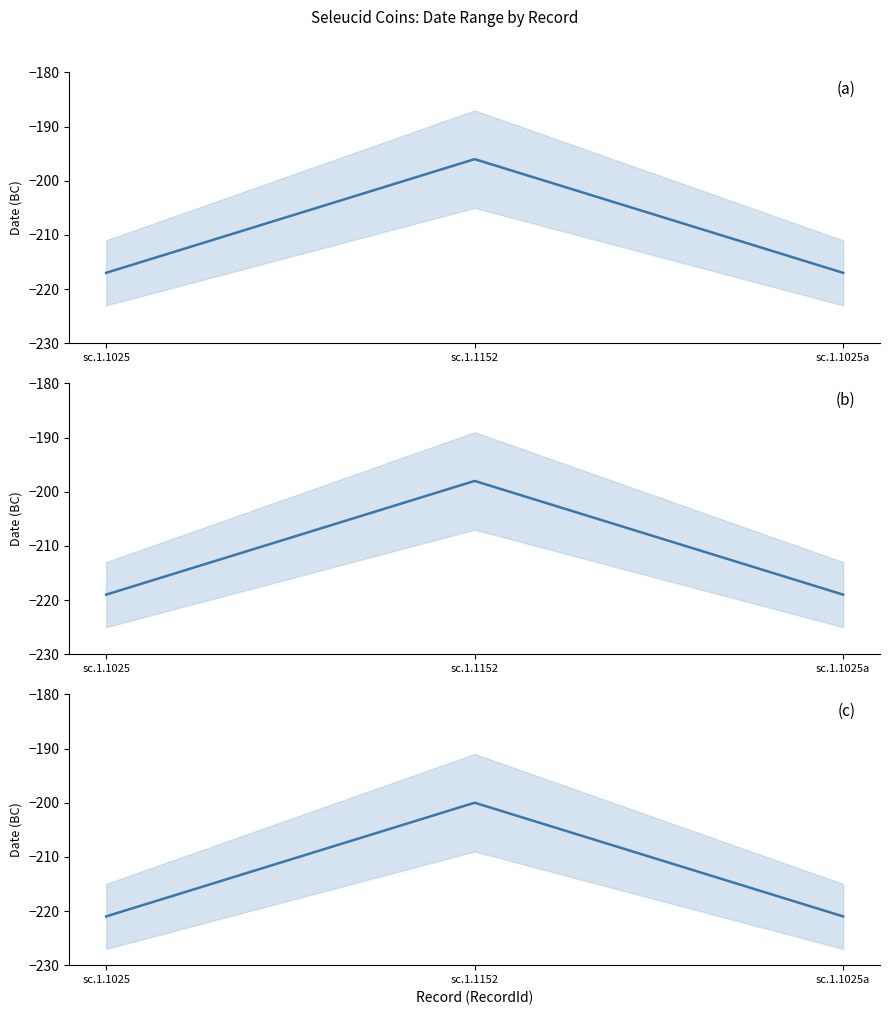

What is the difference between the maximum and minimum values?

21